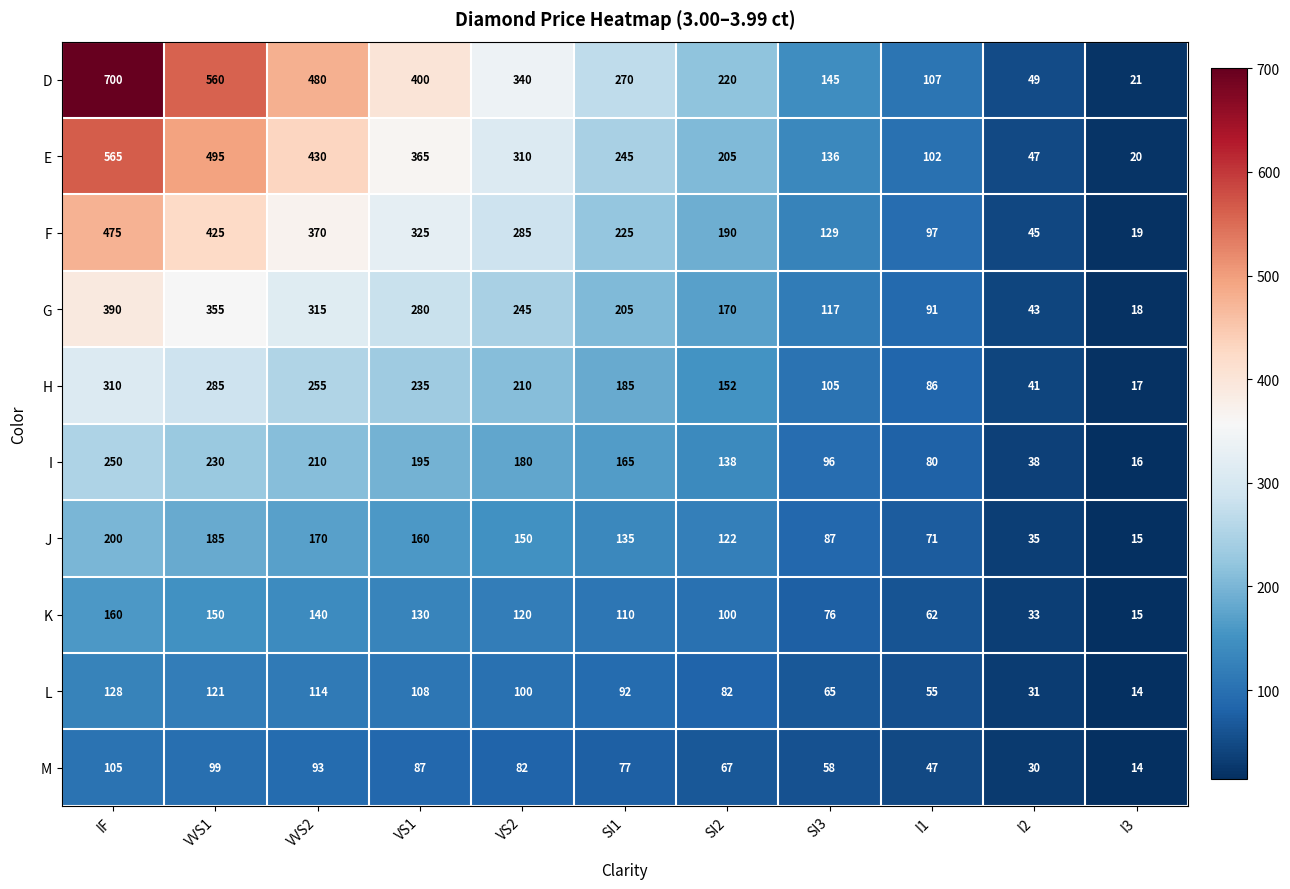

Which series has the widest spread of values?

D